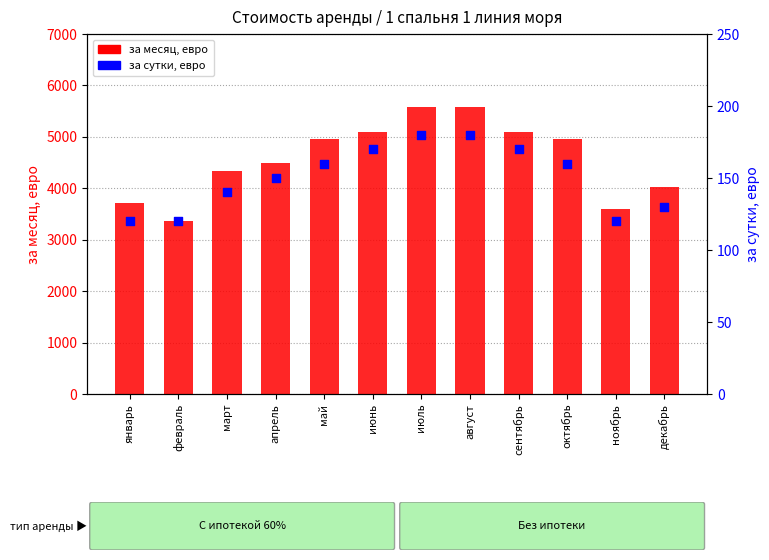

Which series reaches the maximum Y coordinate?

за месяц